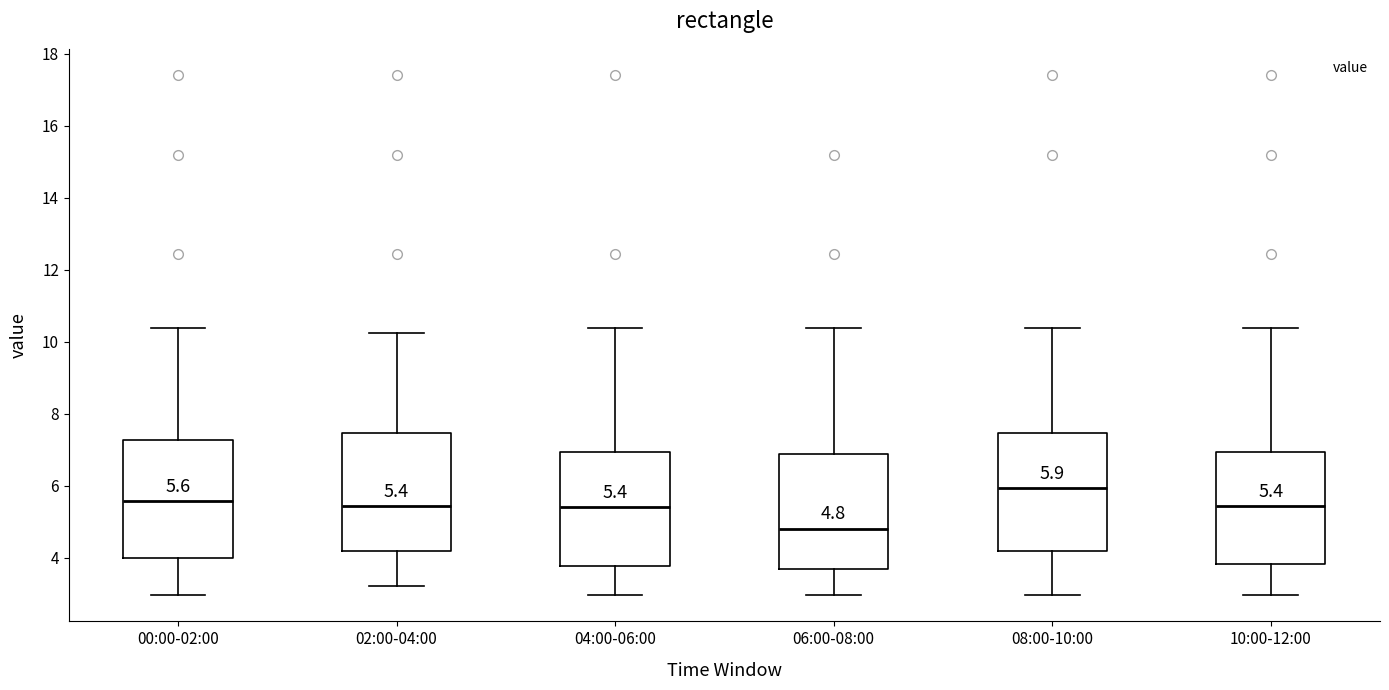

Which box's median line is the highest?

08:00-10:00